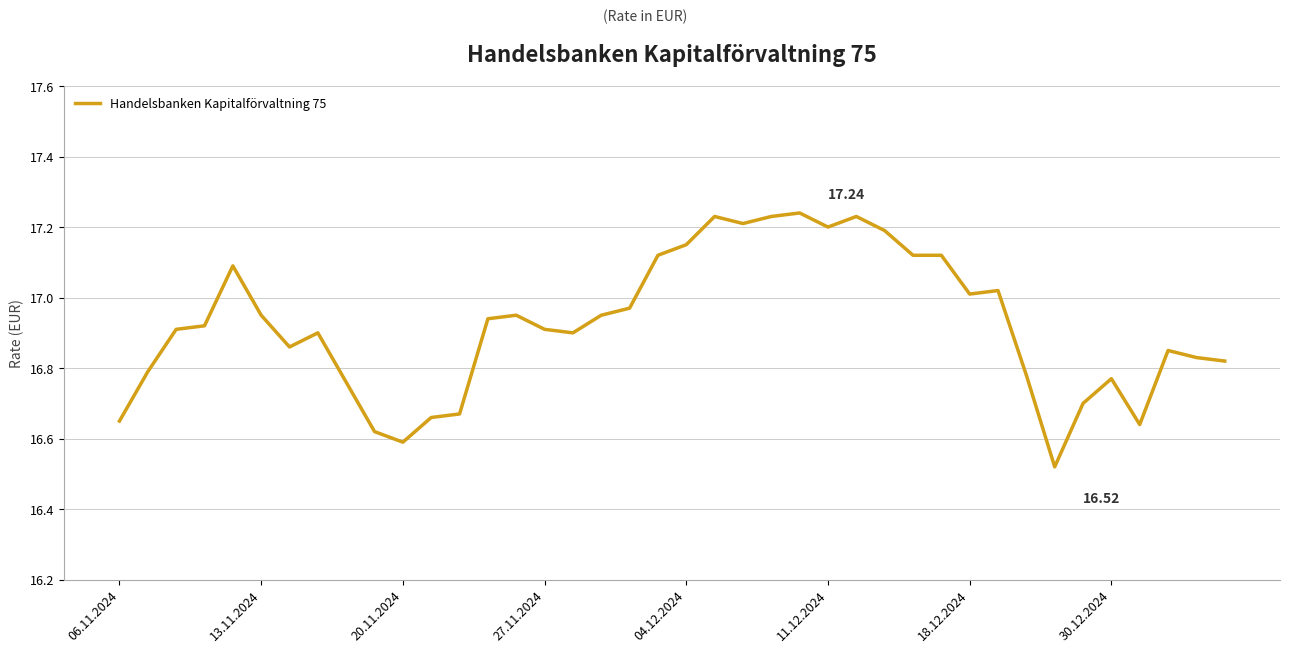

How many lines are shown in the chart?

1